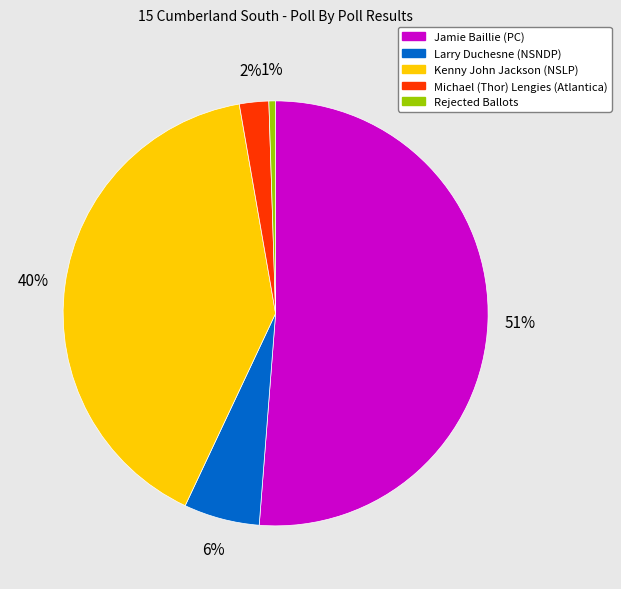

Does any single category account for the majority?

Yes